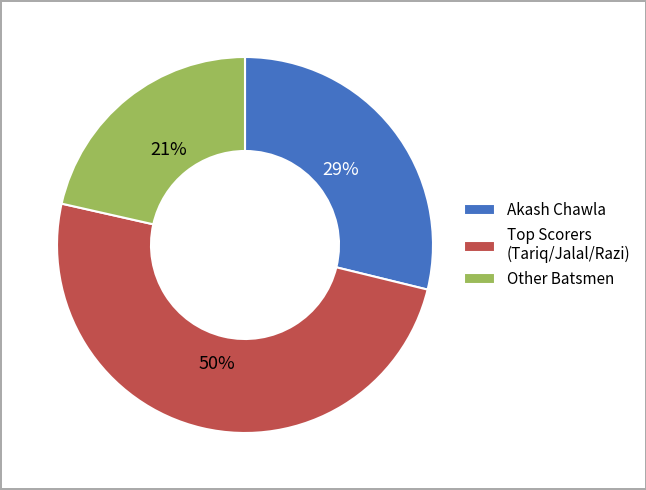

How many slices are in this pie chart?

3